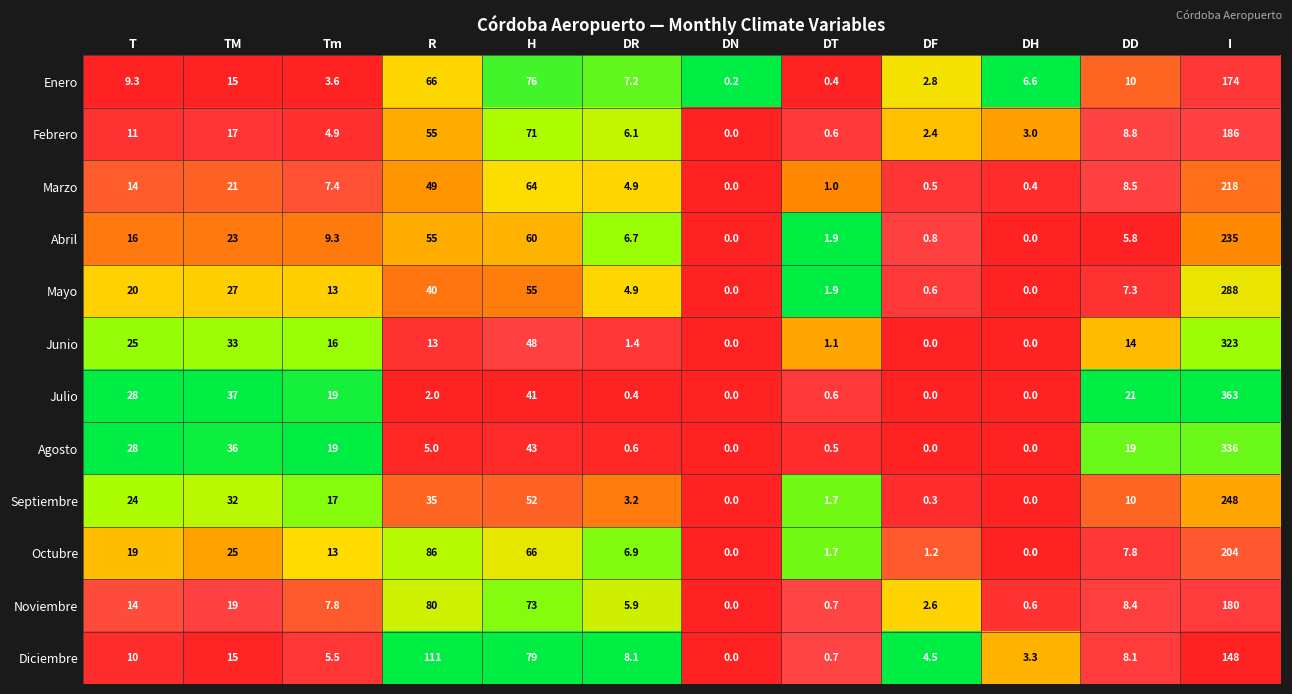

Which series has the largest total across all categories?

Julio